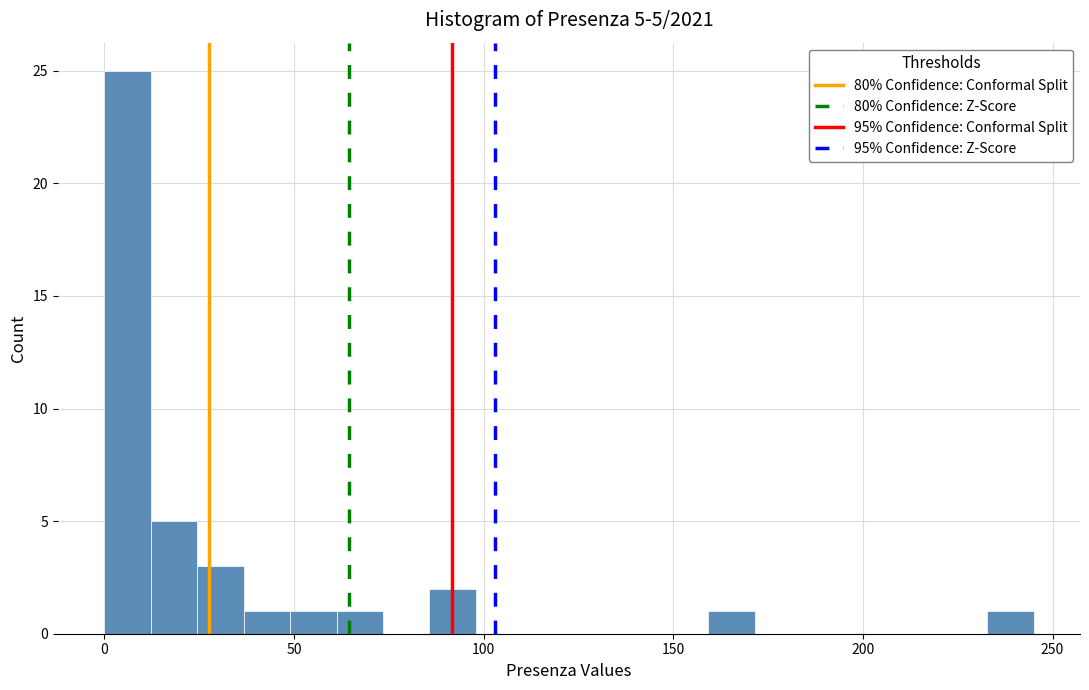

Read against the x-axis, roughly where is the centre of the tallest bar?

5